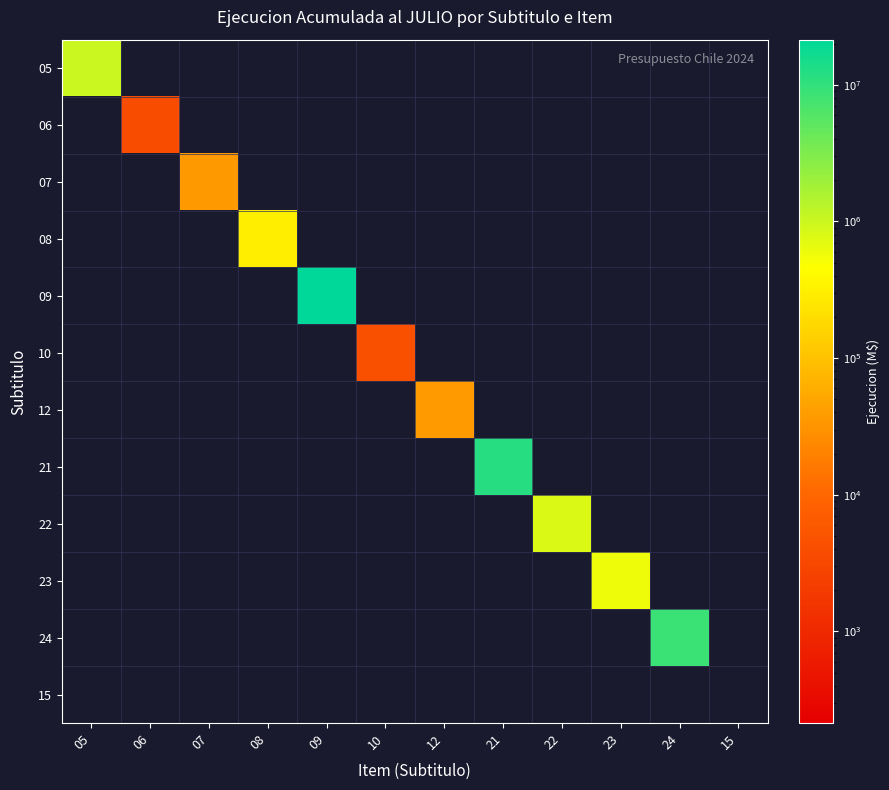

At which category is the sum across all series the highest?

09